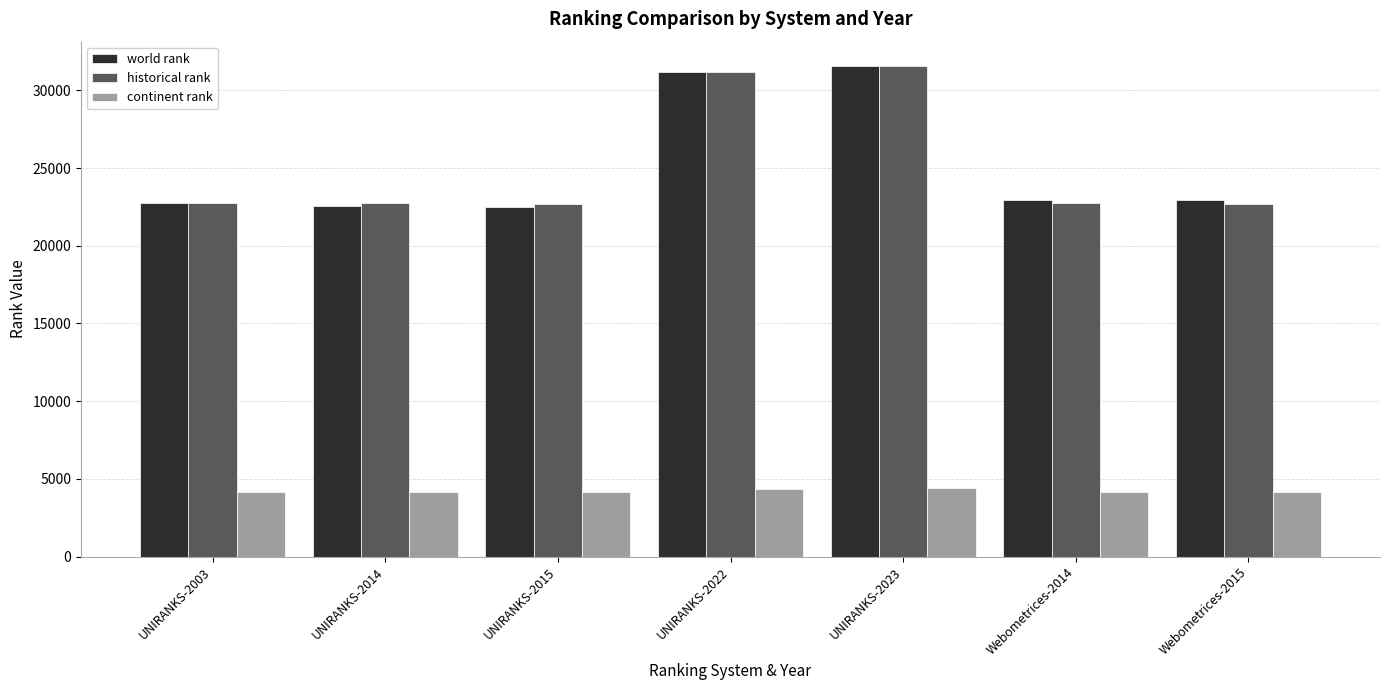

What is the sum of the world rank values at UNIRANKS-2014 and Webometrices-2015?

45507.0